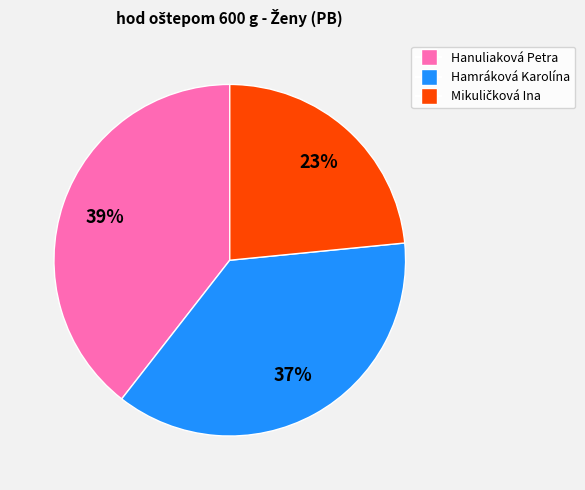

Is the sum of Hamráková Karolína and Hanuliaková Petra greater than half?

Yes